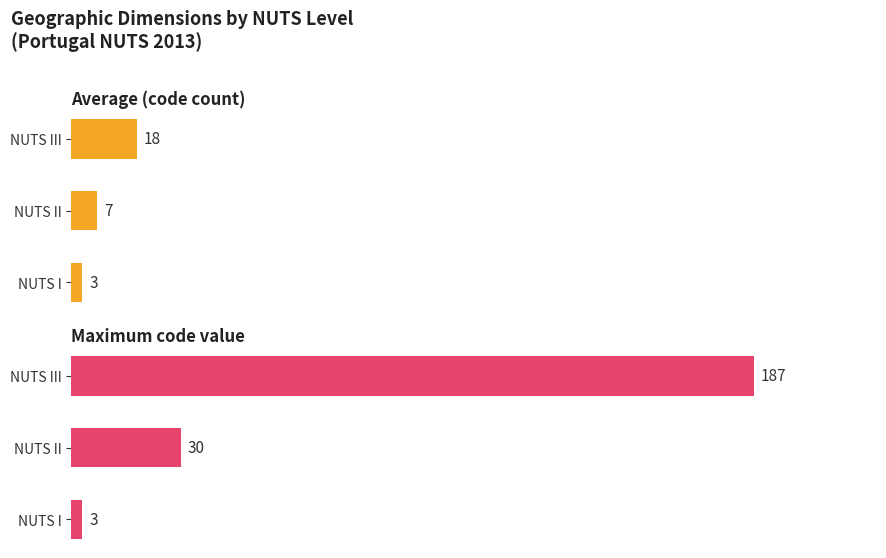

List the series in order of their overall mean, highest first.

Maximum code value, Average (code count)